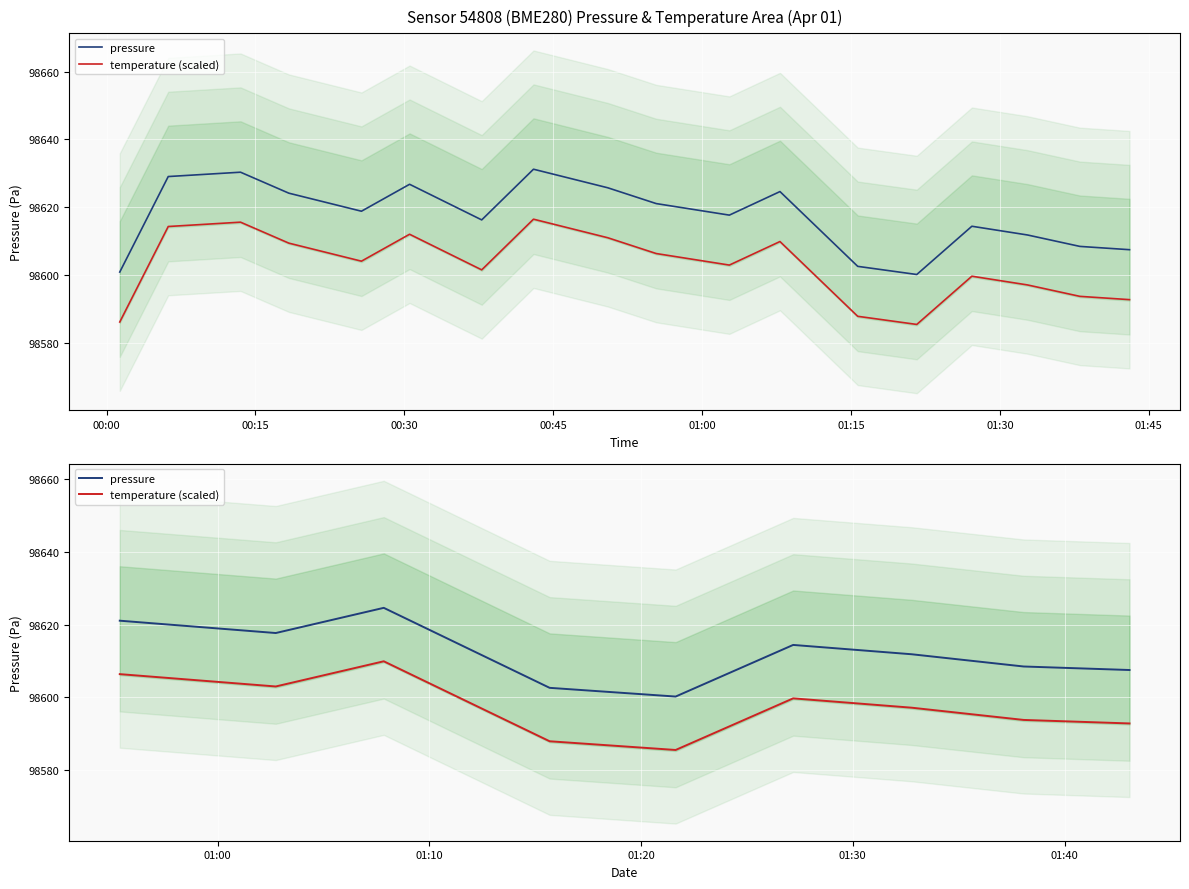

What is the maximum value for pressure?

98624.6